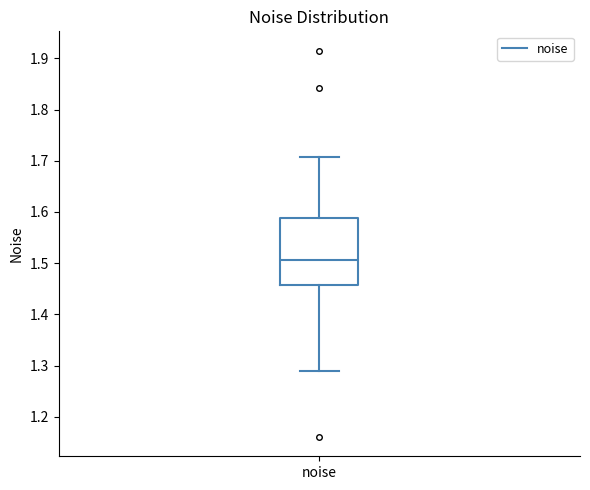

Transcribe this box plot: give where the median line is, the range the box spans, and where the two whiskers end, as read against the y-axis. The values are not printed on the chart, so give them approximately, as read against the axis.

median 1.51, box 1.46 to 1.59, whiskers 1.29 to 1.71